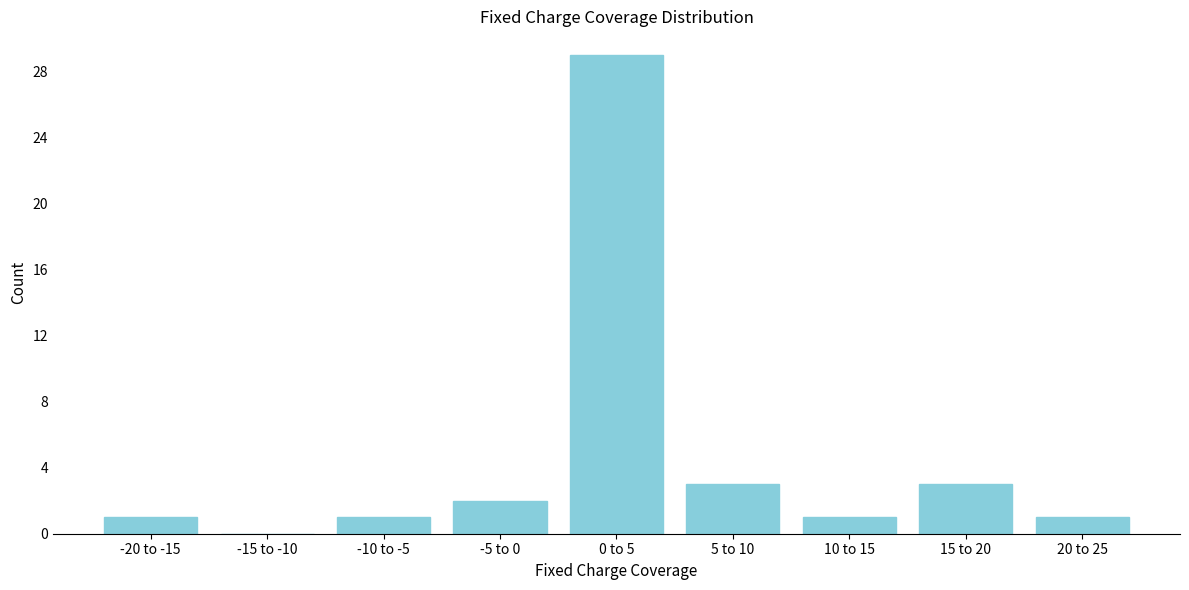

Reading left to right, transcribe all the data shown in this chart.

-20 to -15=1	-15 to -10=0	-10 to -5=1	-5 to 0=2	0 to 5=29	5 to 10=3	10 to 15=1	15 to 20=3	20 to 25=1